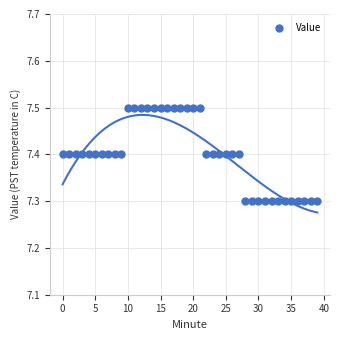

How many points are shown in the scatter plot?

40